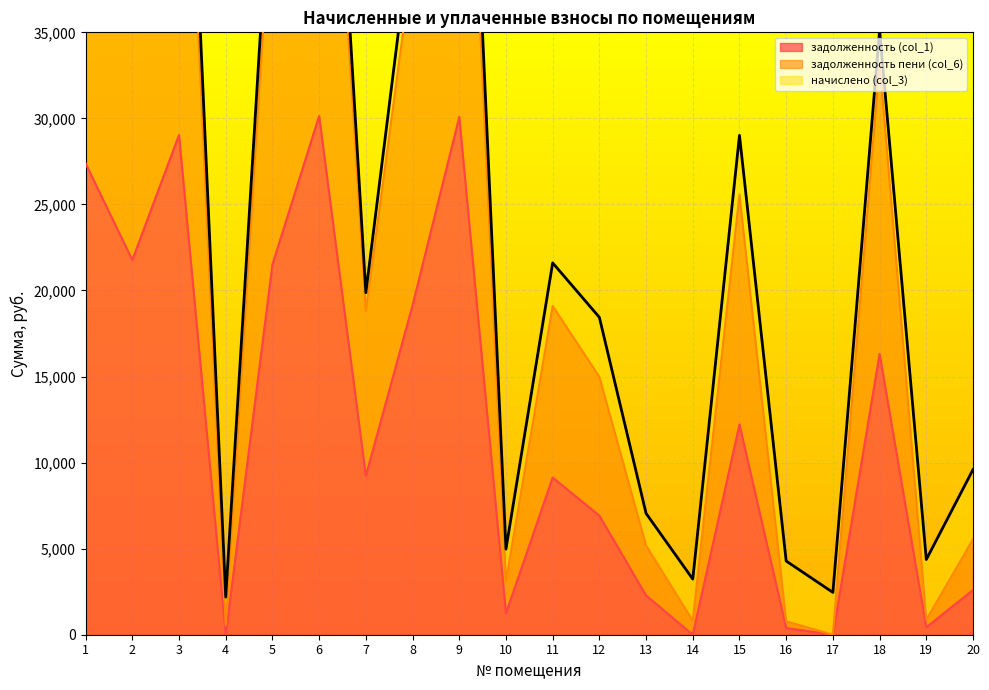

What is the difference between the задолженность (col_1) values at 16 and 9?

29694.2